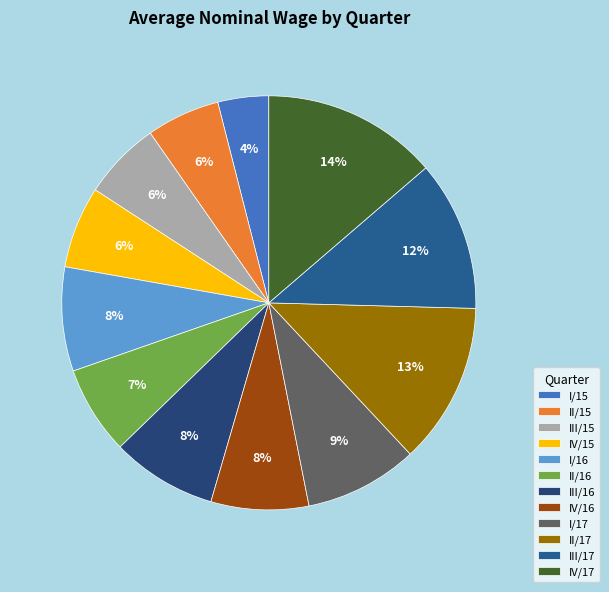

How many slices are in this pie chart?

12